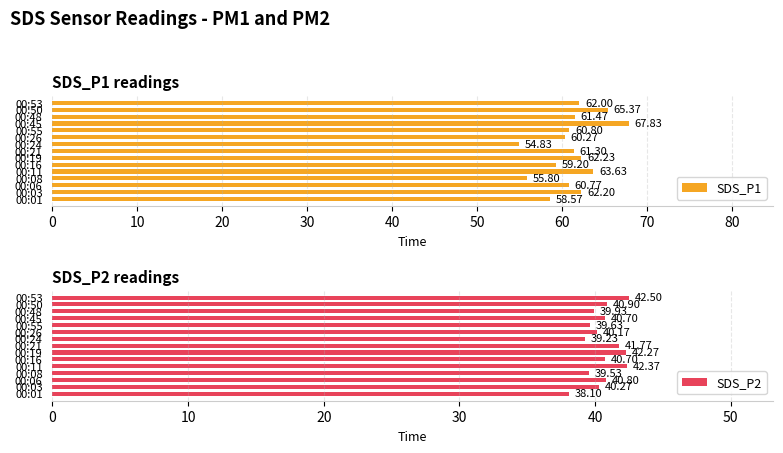

What is the sum of all SDS_P1 values?

916.3